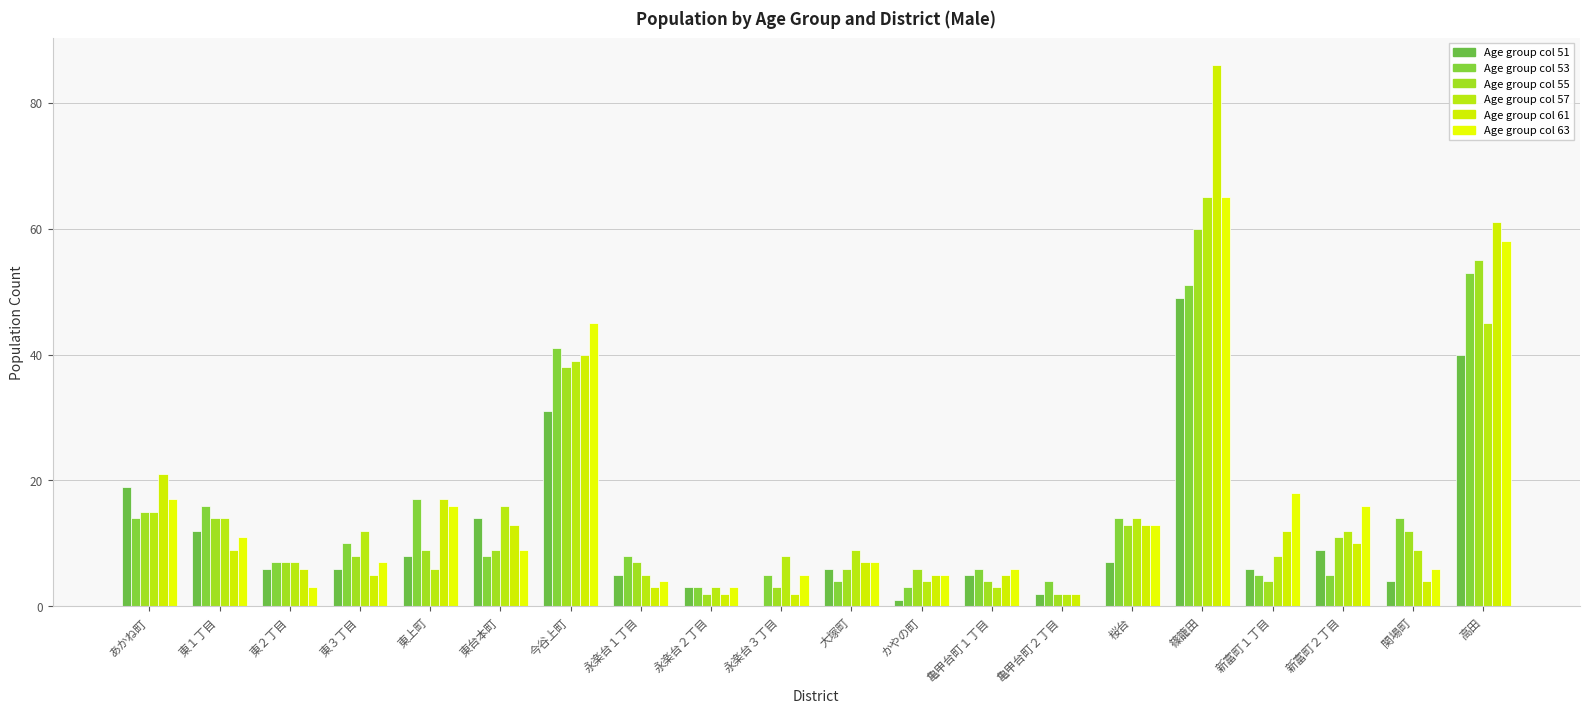

Are the bars grouped side by side (vs. stacked)?

Yes